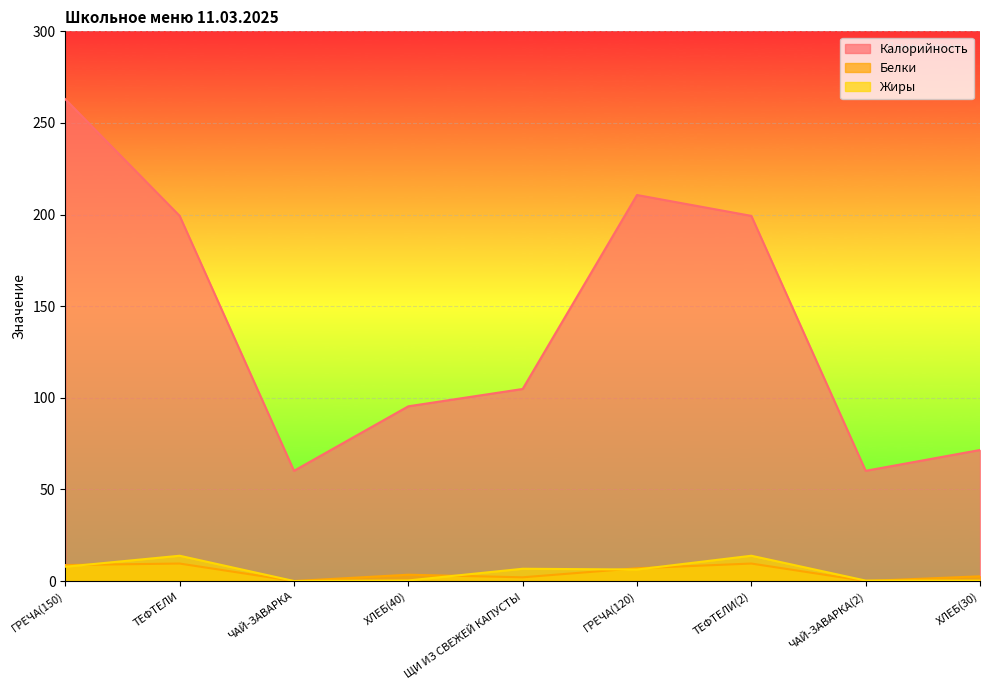

At how many categories does at least one series exceed 147?

4